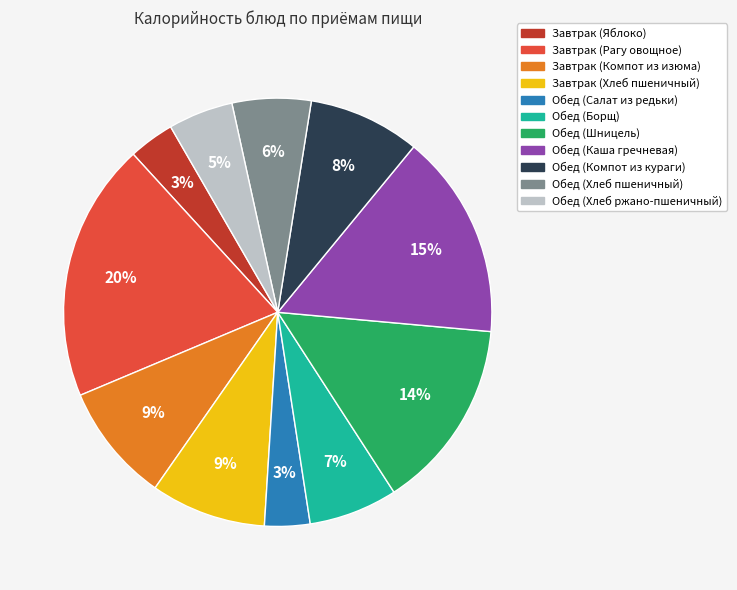

Which category has the biggest portion of the pie?

Завтрак (Рагу овощное)